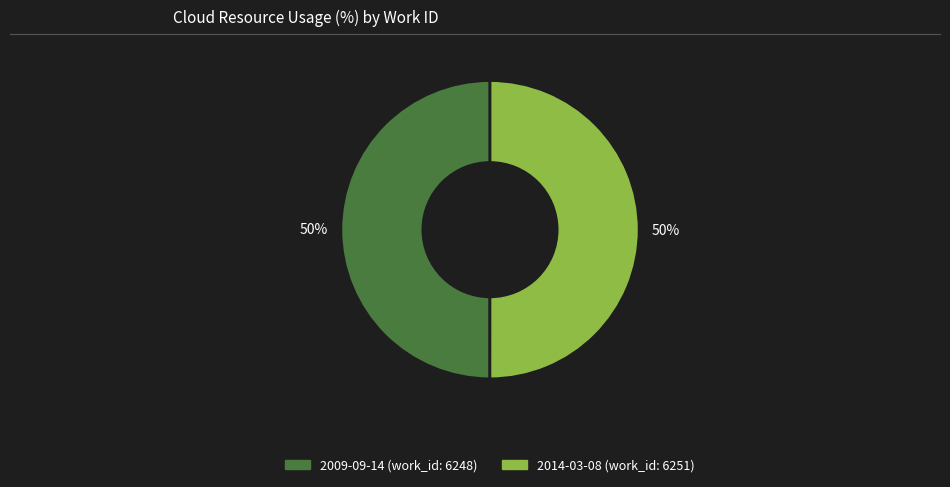

To the nearest percent, what portion does 2014-03-08 represent?

50%